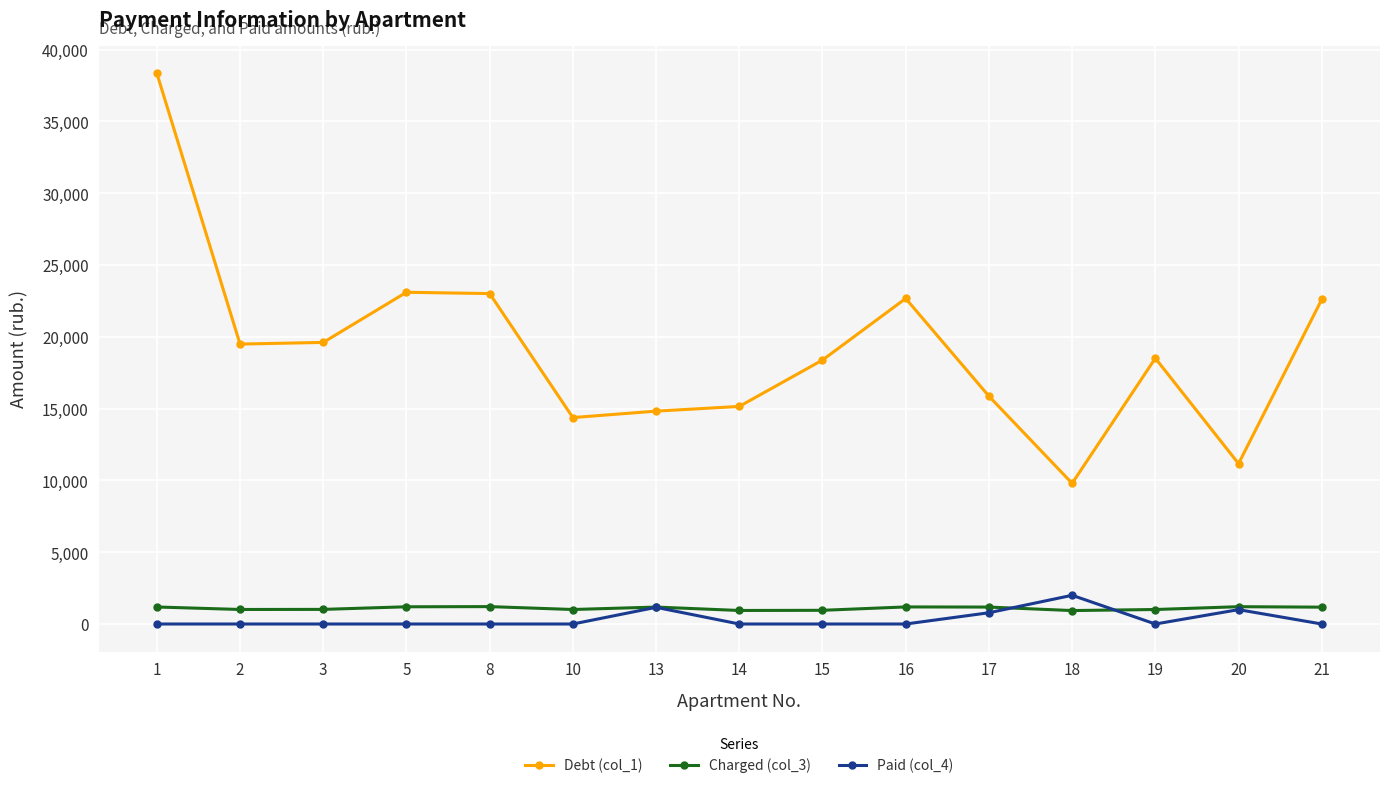

Which series changed the most between 14 and 17?

Paid (col_4)